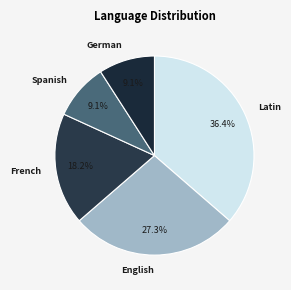

To the nearest percent, what is the average slice percentage?

20%